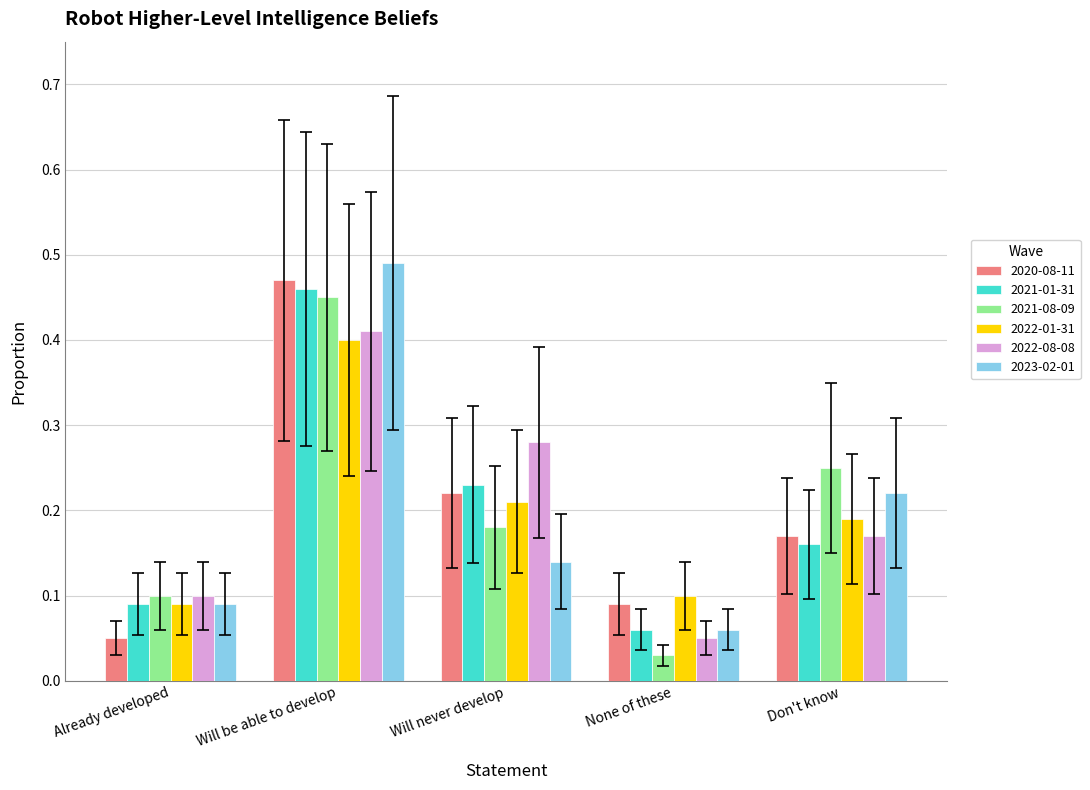

What is the sum of all 2022-08-08 values?

1.0